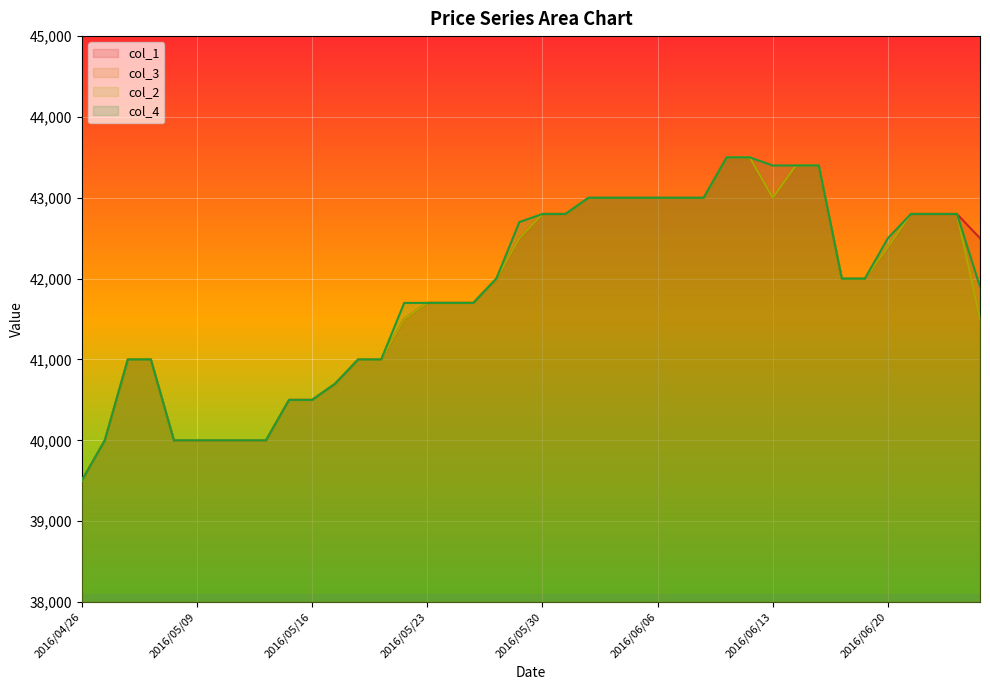

Rank the series by their maximum value, from highest to lowest.

col_1, col_3, col_2, col_4